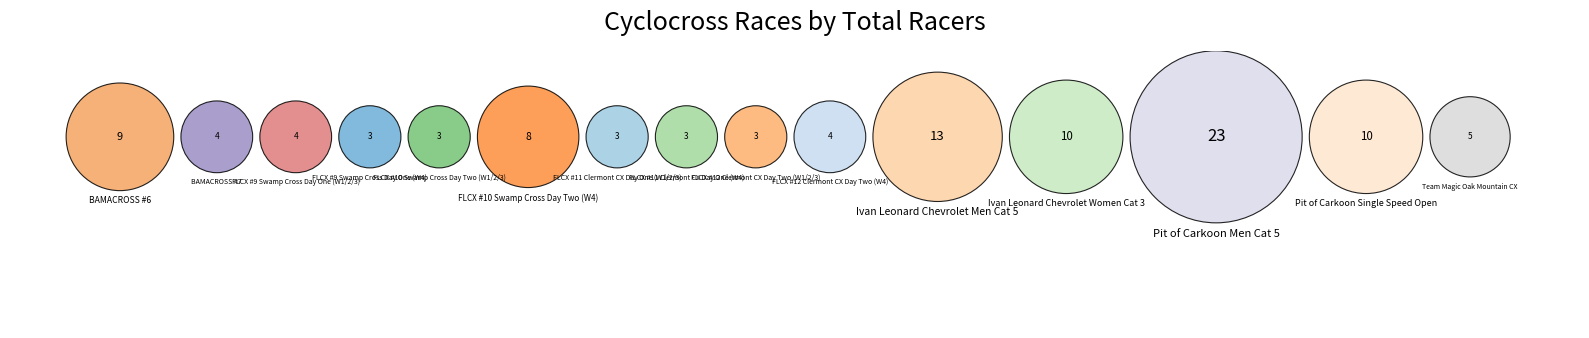

Is it true that Ivan Leonard Chevrolet Women Cat 3 is 10% of the pie?

True